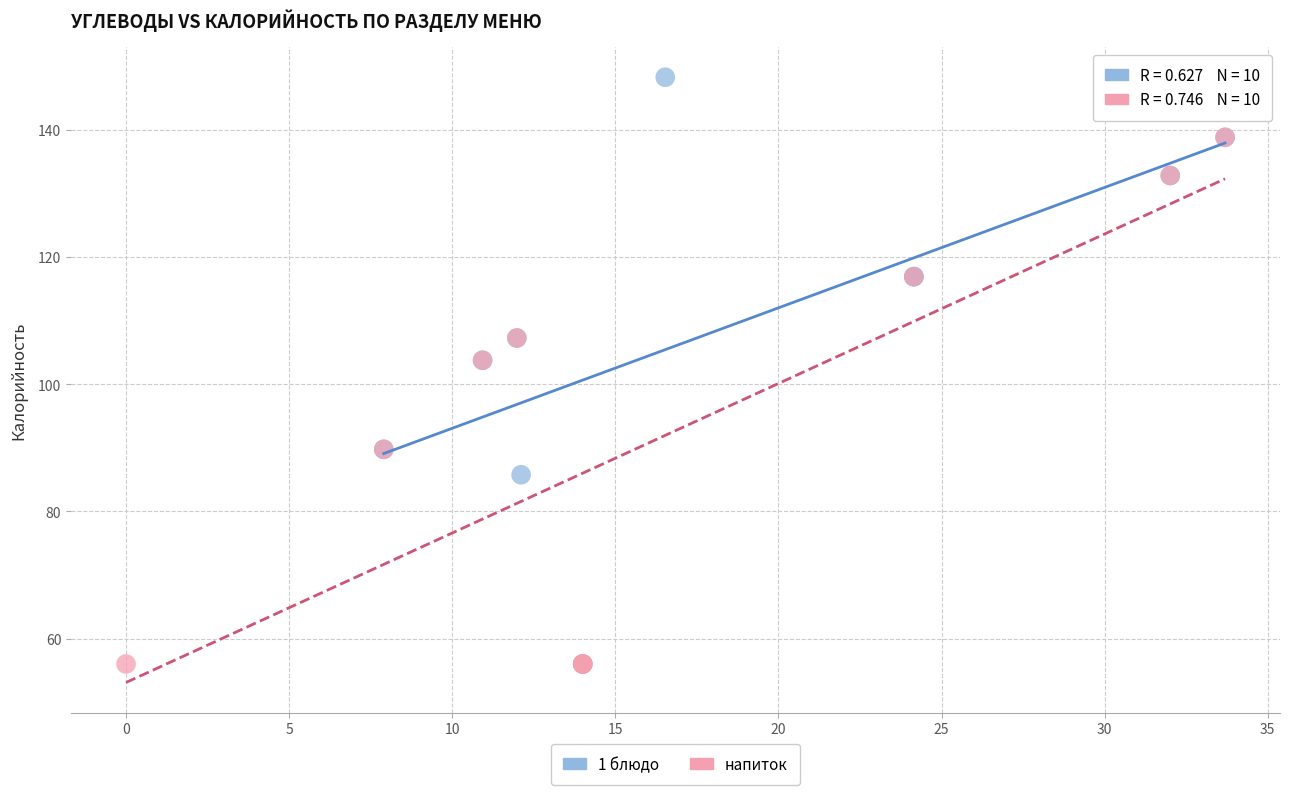

Which series contains the highest Y value?

1 блюдо